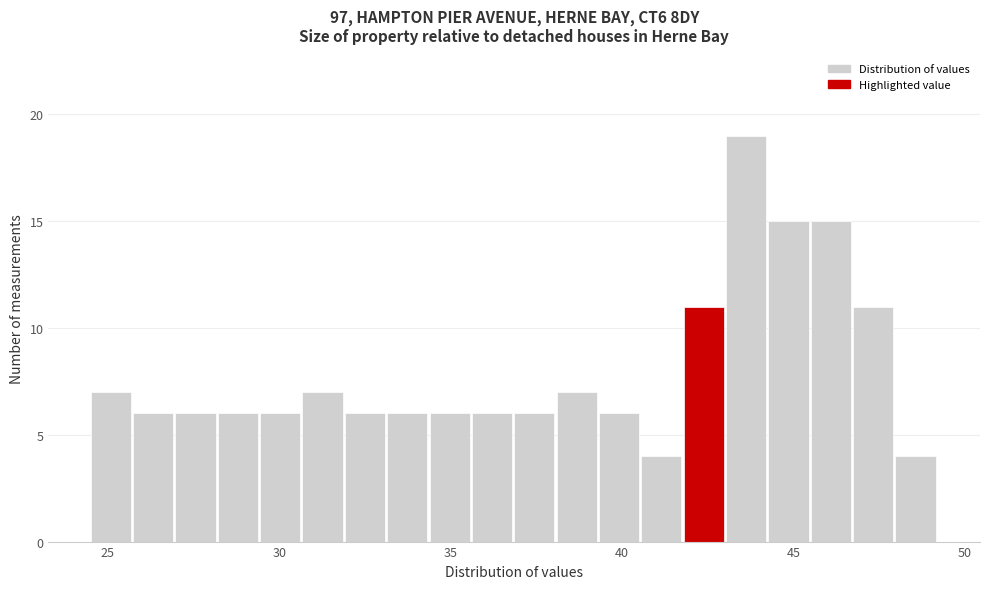

Read against the x-axis, roughly where is the centre of the tallest bar?

43.5